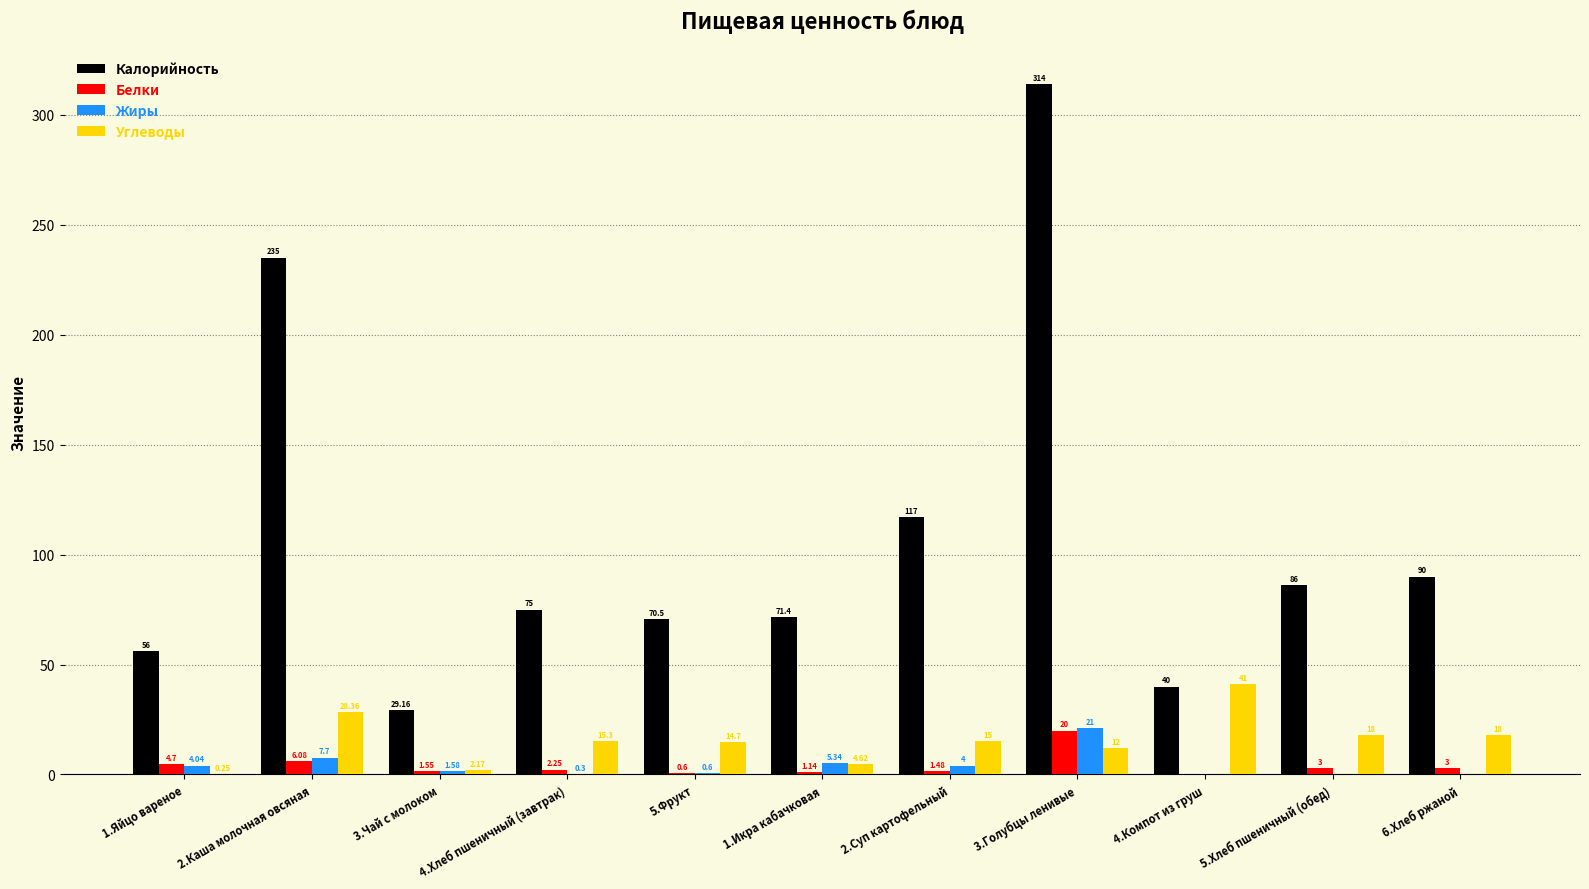

How many distinct data groups are displayed?

4